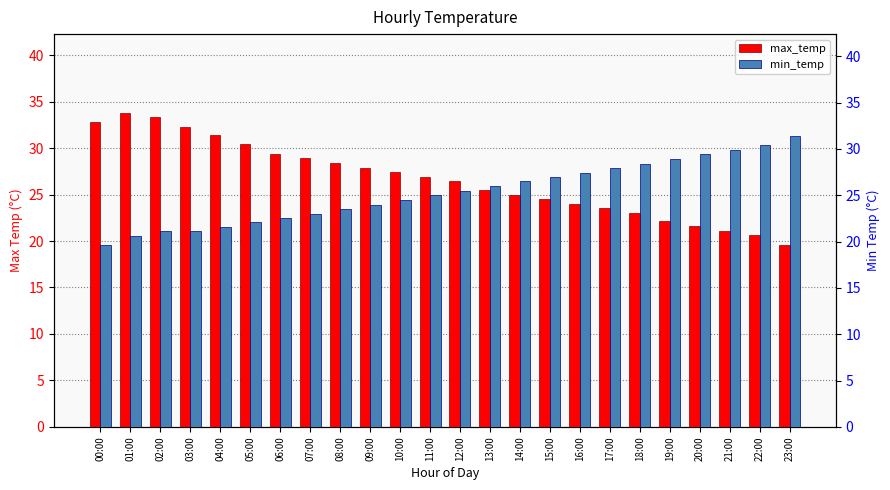

Between 17:00 and 12:00, which is larger?

12:00